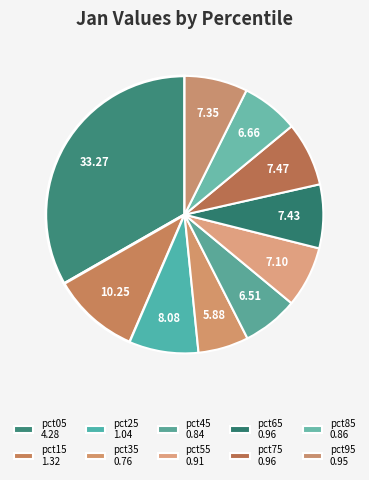

To the nearest percent, what is the difference between the largest and smallest slice percentages?

27%